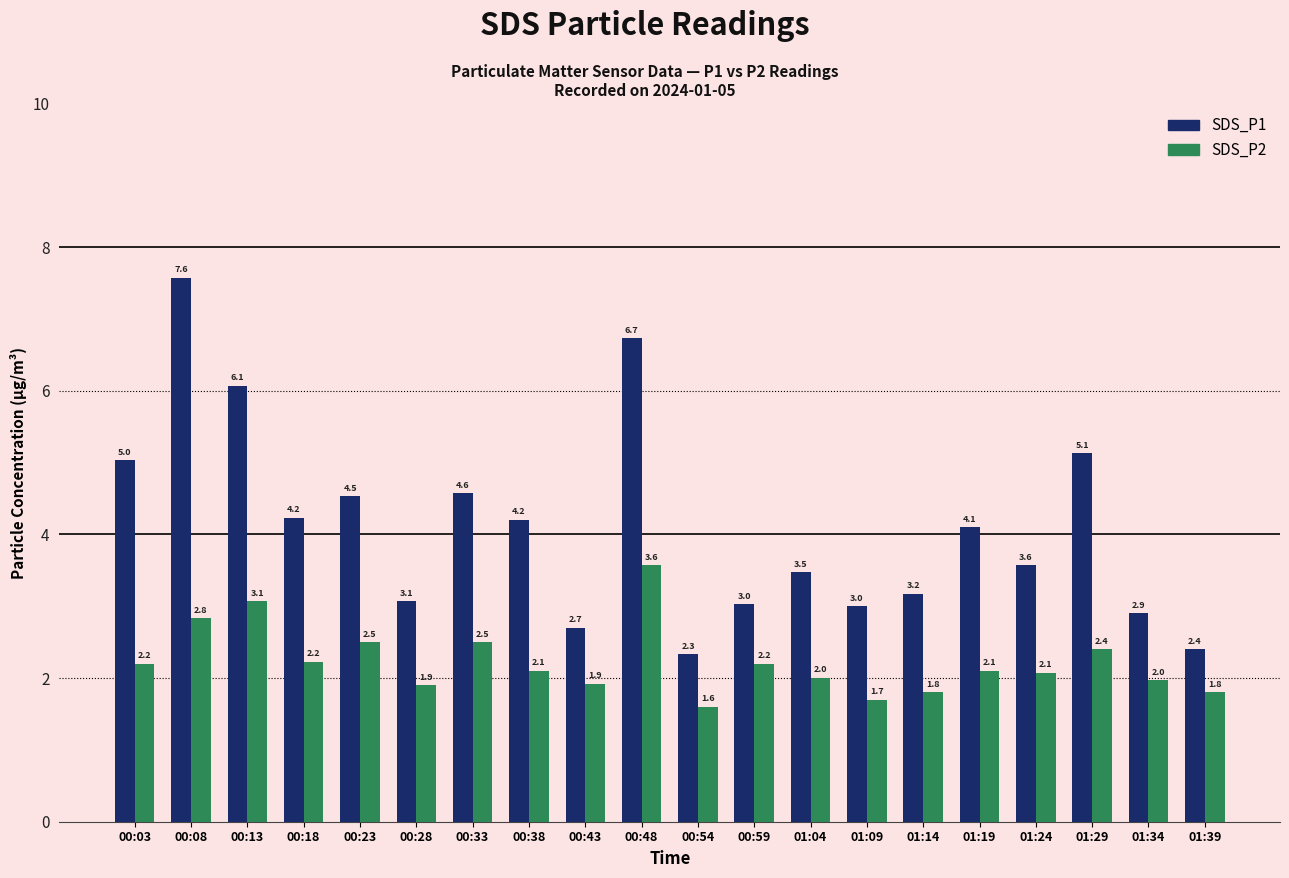

True or false: SDS_P2 has a value of 2.0 at 01:04.

True